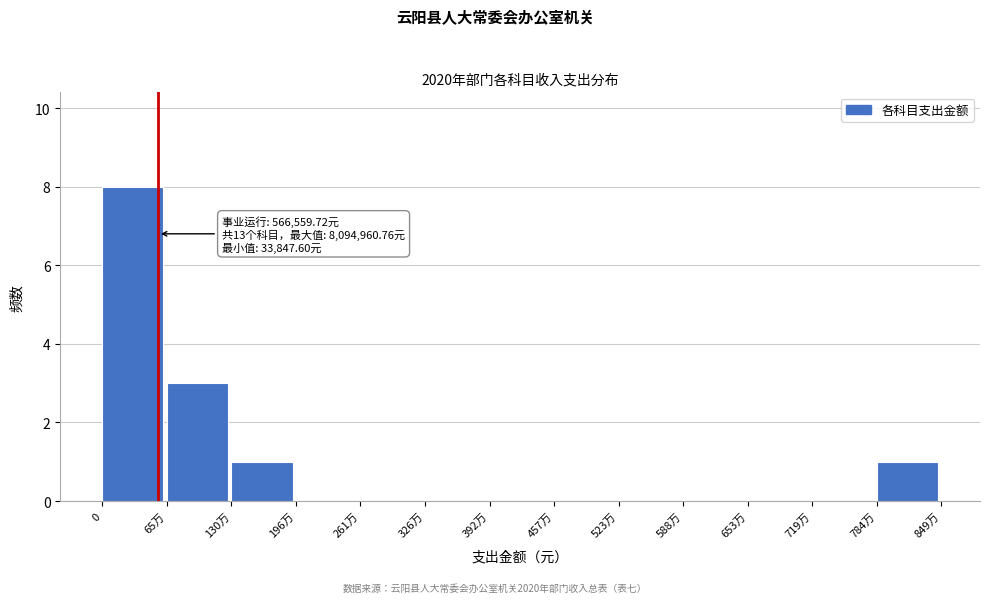

Reading left to right, list all the values displayed in this chart.

0=8	65万=3	130万=1	196万=0	261万=0	326万=0	392万=0	457万=0	523万=0	588万=0	653万=0	719万=0	784万=1